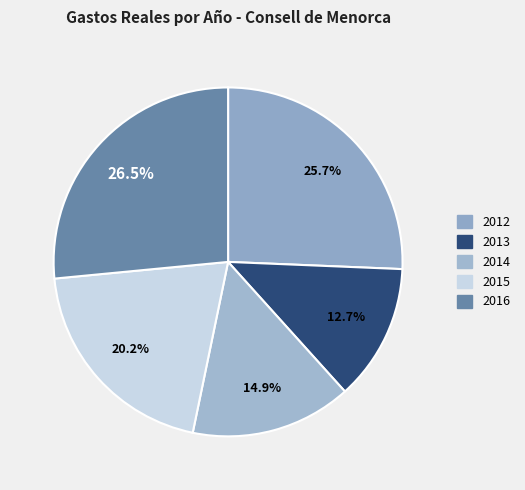

Is 2016 the majority of the pie?

No